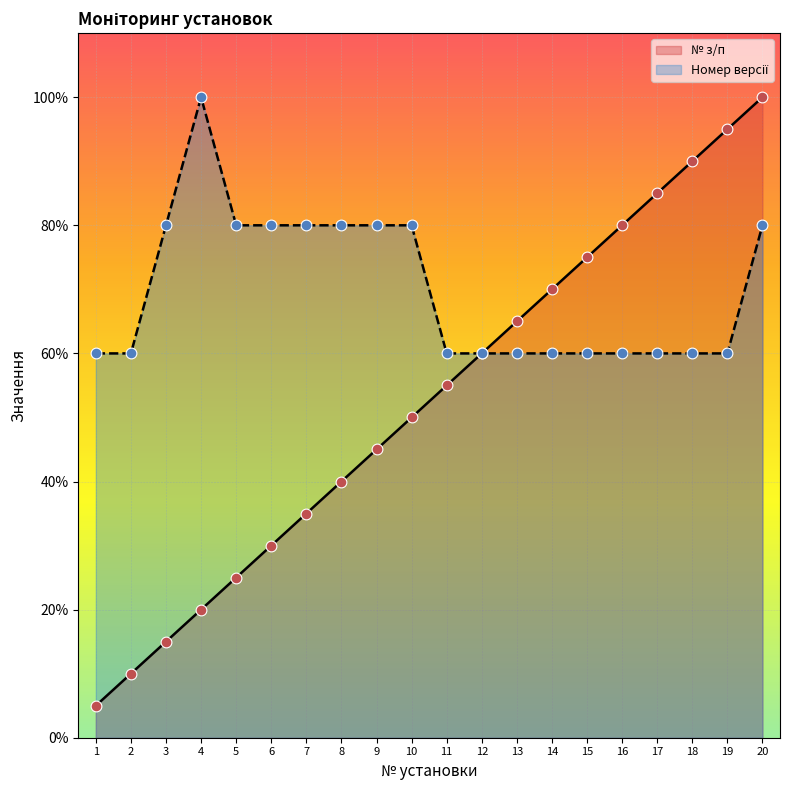

Which series has the largest total across all categories?

Номер версії